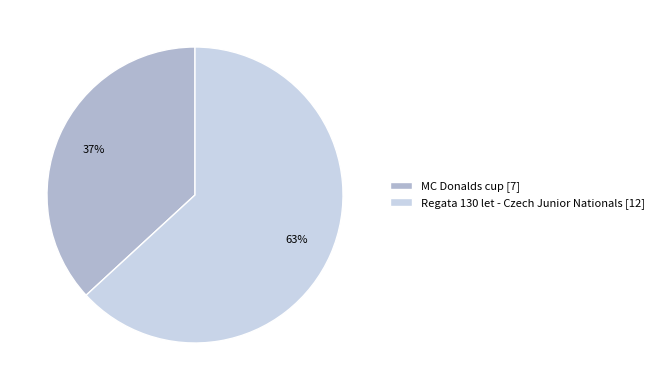

Is the sum of Regata 130 let - Czech Junior Nationals [12] and MC Donalds cup [7] greater than half?

Yes